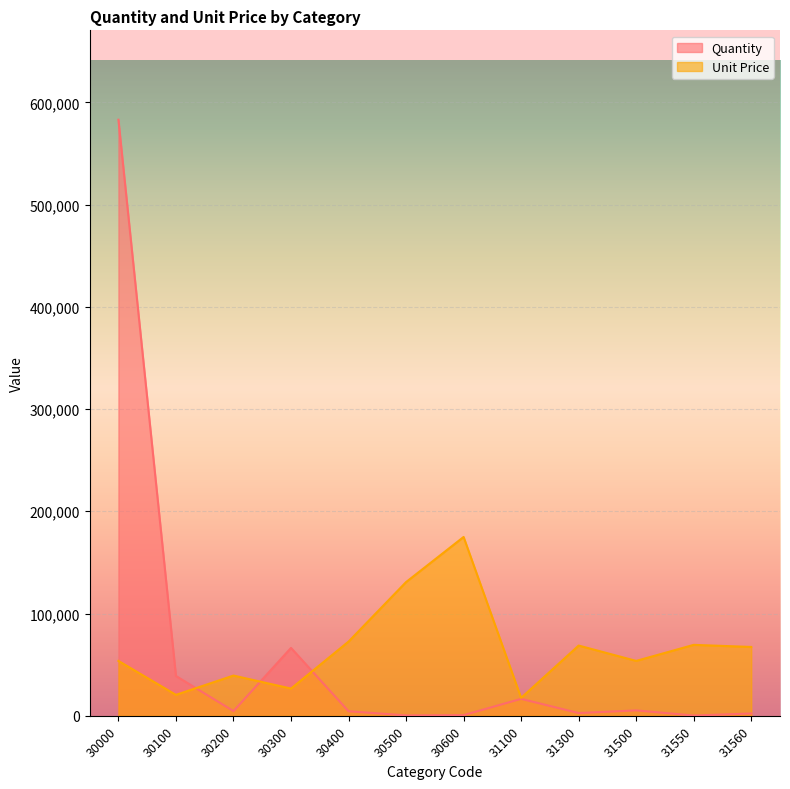

What is the smallest value displayed?

249.0